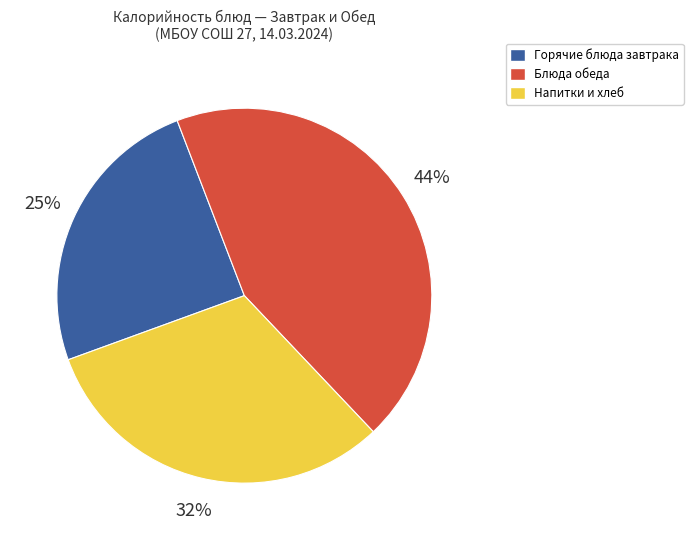

What percentage is the Горячие блюда завтрака slice, to the nearest percent?

25%